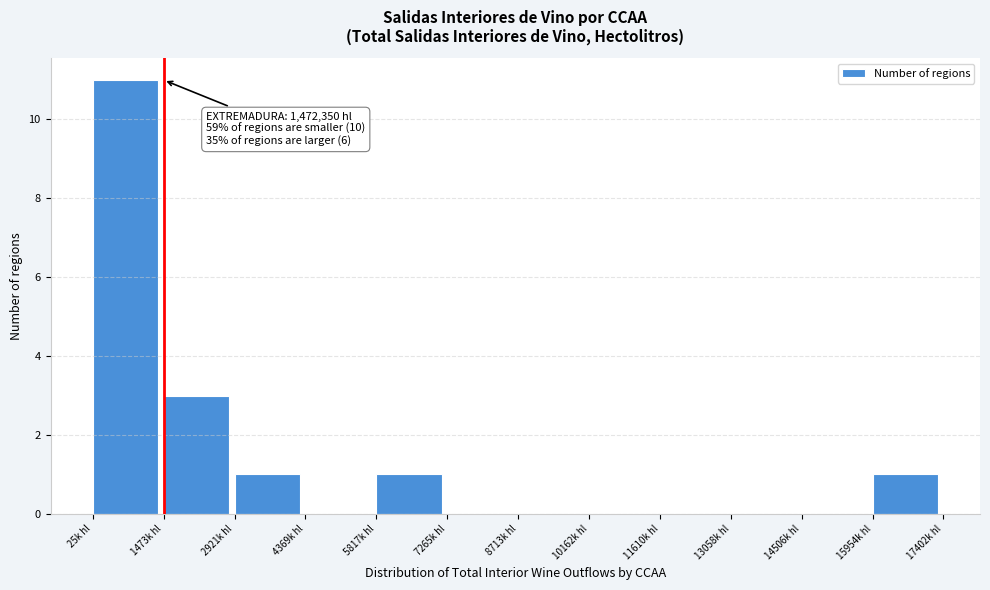

Reading left to right, what are all the values shown in this chart?

25k hl=11	1473k hl=3	2921k hl=1	4369k hl=0	5817k hl=1	7265k hl=0	8713k hl=0	10162k hl=0	11610k hl=0	13058k hl=0	14506k hl=0	15954k hl=1